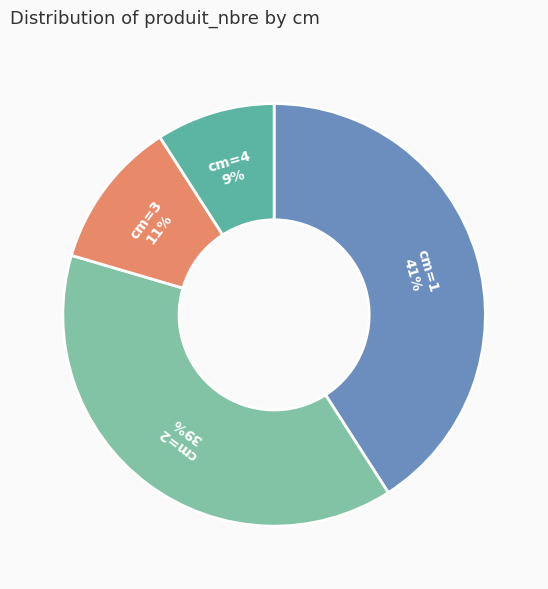

Between cm=3 and cm=2, which is larger?

cm=2